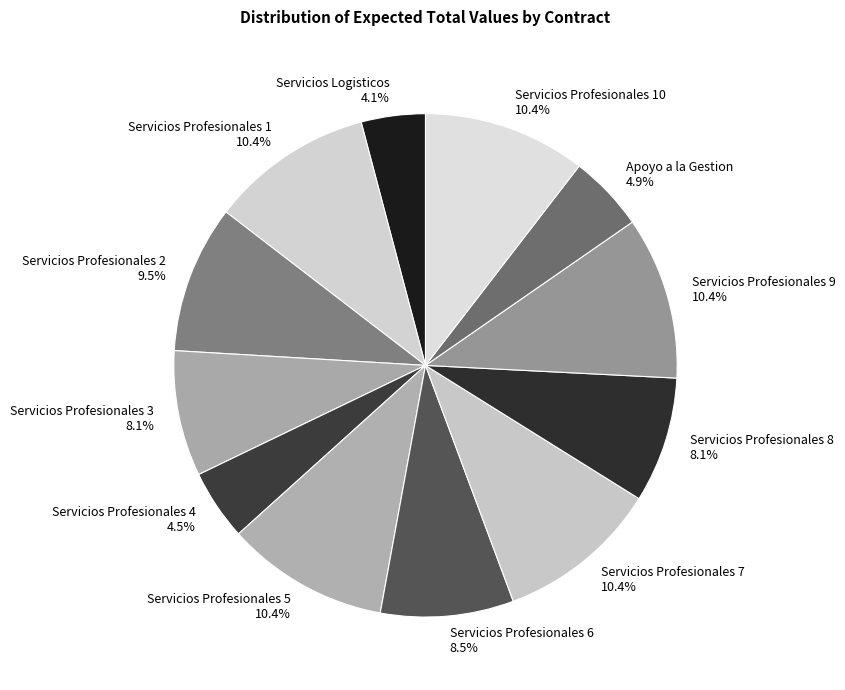

Is there any slice that represents more than half of the pie?

No